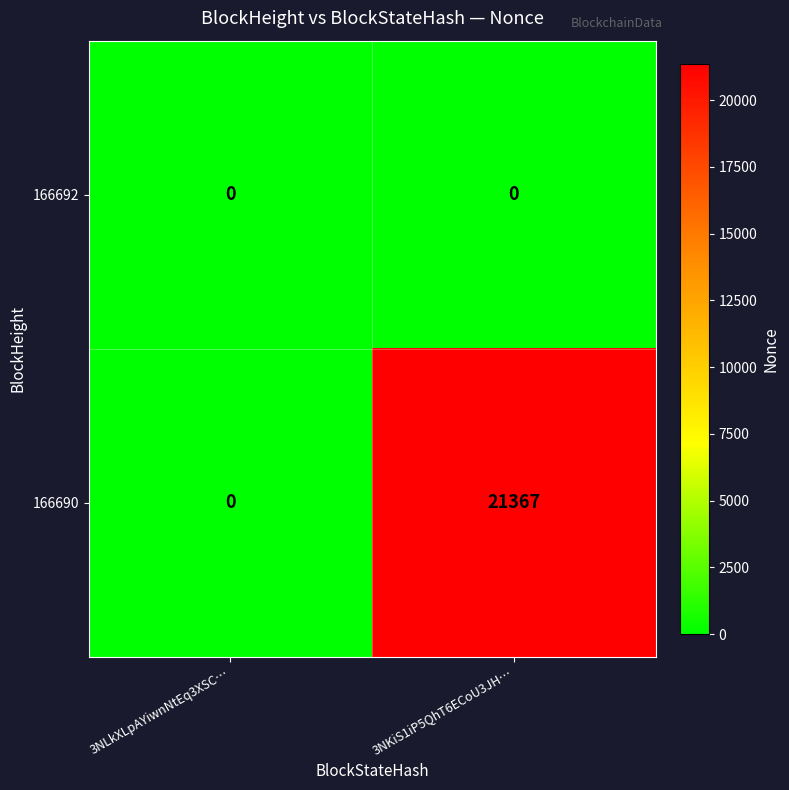

What is the highest value of the 166690 series?

21367